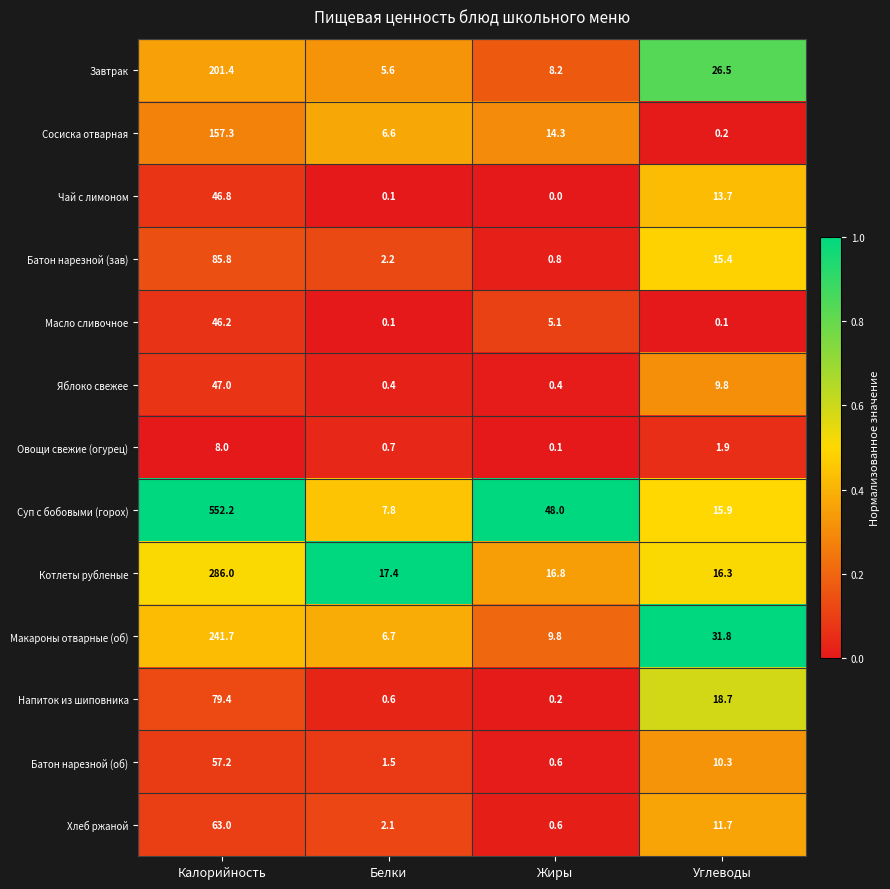

At which category does the chart reach its minimum across all series?

Жиры